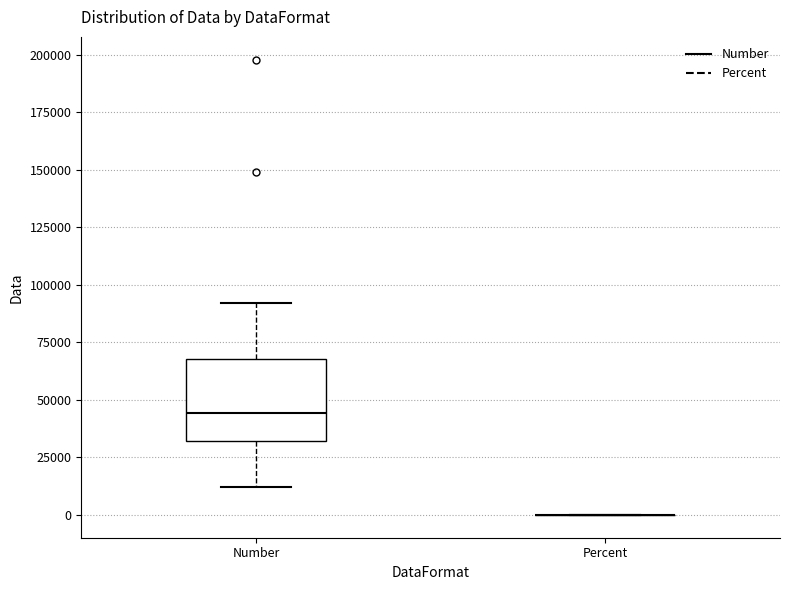

Reading left to right, transcribe this box plot: for each box, give where its median line is, the range the box spans, and where its two whiskers end, as read against the y-axis. The values are not printed on the chart, so give them approximately, as read against the axis.

Number: median 45000, box 30000 to 70000, whiskers 10000 to 90000
Percent: box collapsed to a line at 0, whiskers 0 to 0